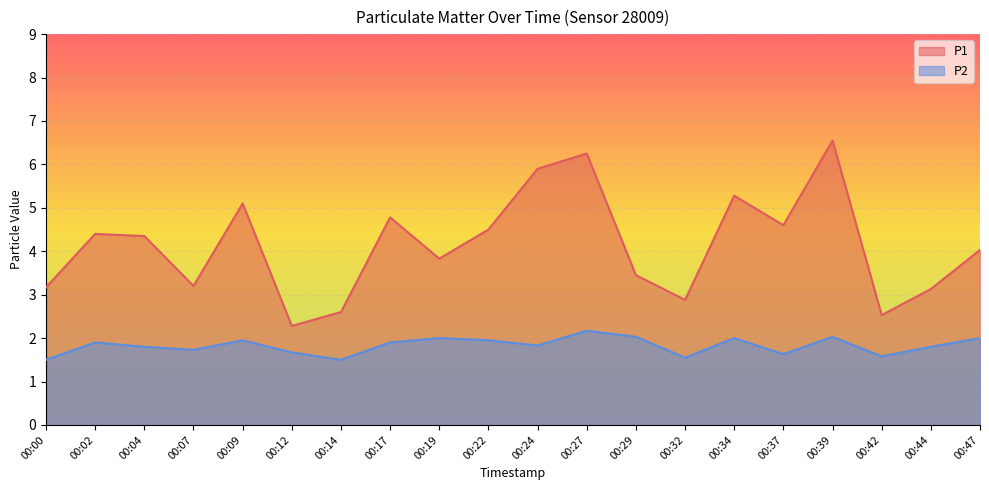

At which category does the chart reach its minimum across all series?

00:00